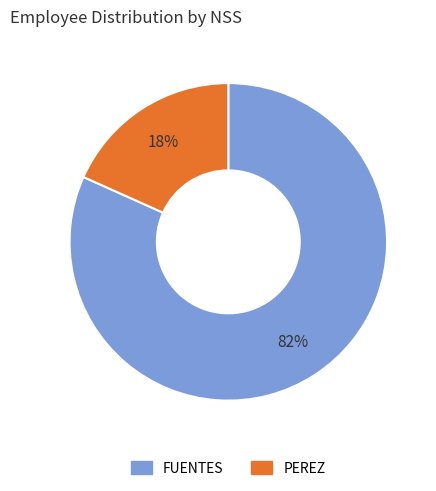

Count the number of slices in the pie.

2